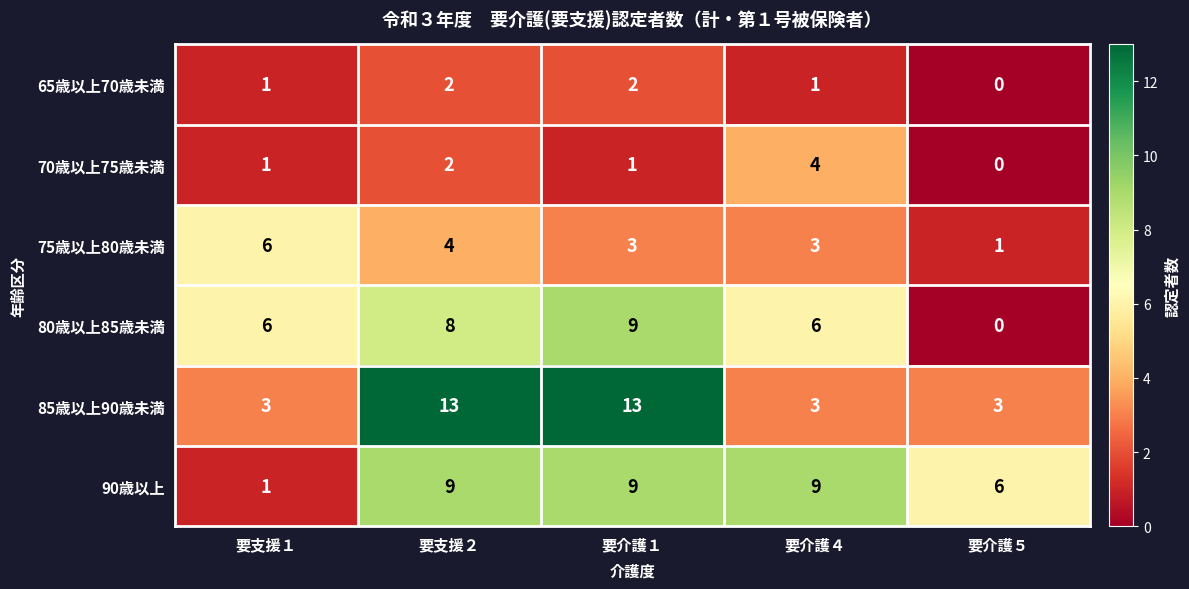

At which label does 90歳以上 reach its minimum?

要支援１